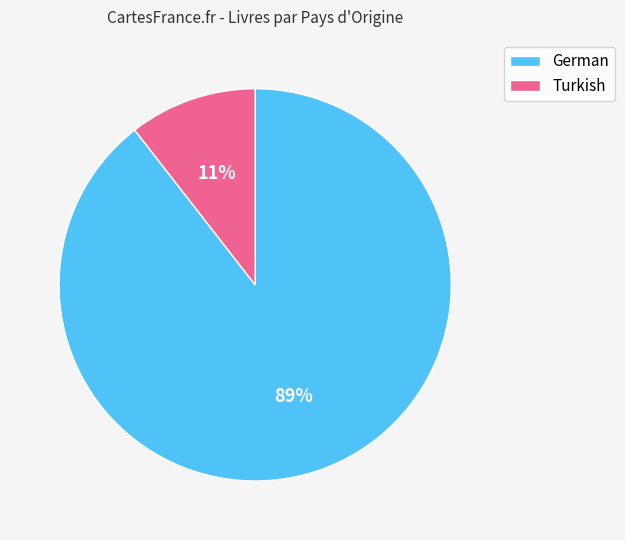

Which has a higher value, Turkish or German?

German